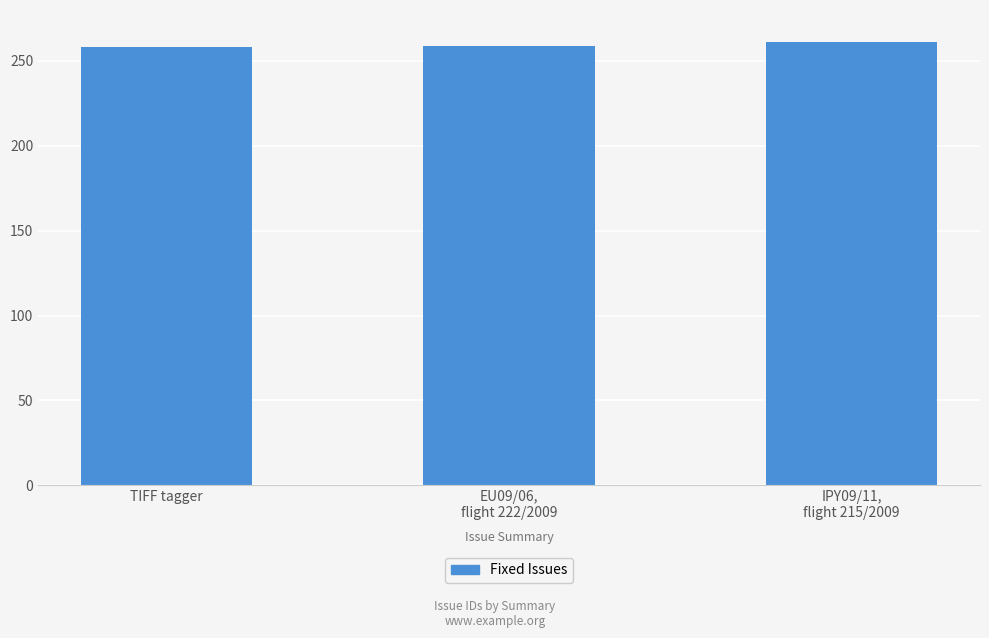

What is the sum of the values at IPY09/11,
flight 215/2009 and TIFF tagger?

519